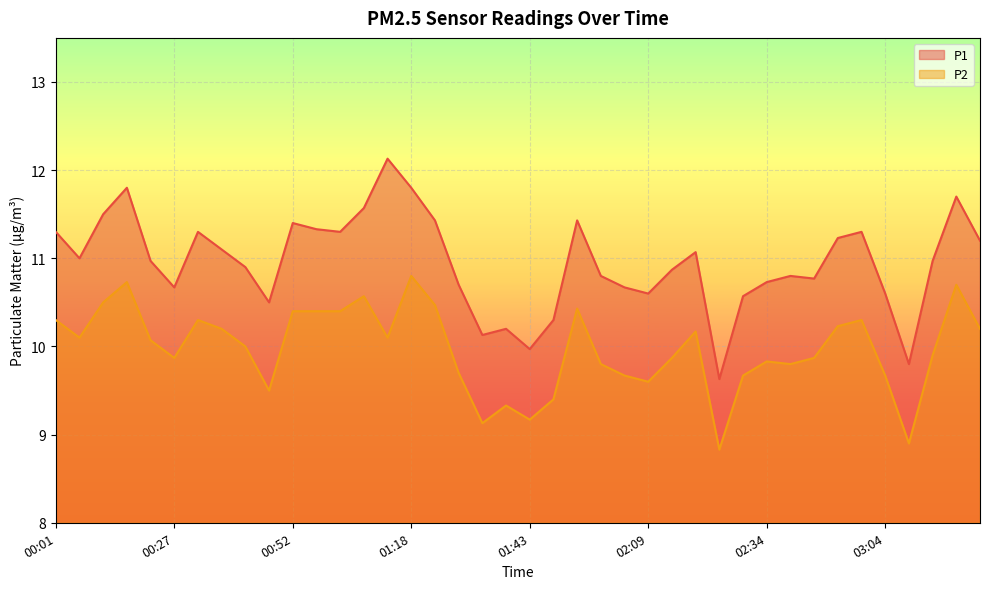

What is the label of the 39th point from the right?

00:06